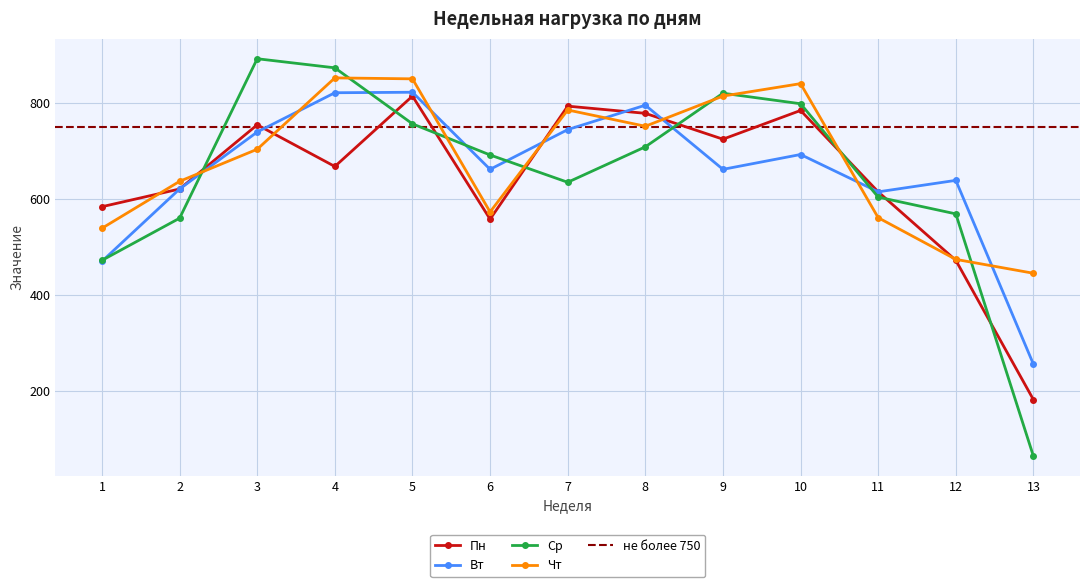

At which label does Вт reach its peak?

5